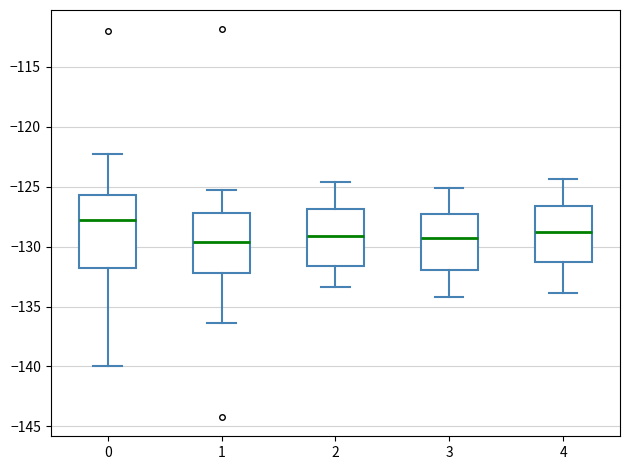

Reading left to right, read every box against the y-axis: the position of its median line, the range the box covers, and the ends of its whiskers. The values are not printed on the chart, so give them approximately, as read against the axis.

0: median -128.0, box -131.5 to -125.5, whiskers -140.0 to -122.0
1: median -129.5, box -132.0 to -127.0, whiskers -136.5 to -125.5
2: median -129.0, box -131.5 to -127.0, whiskers -133.5 to -124.5
3: median -129.0, box -132.0 to -127.0, whiskers -134.0 to -125.0
4: median -129.0, box -131.5 to -126.5, whiskers -134.0 to -124.5